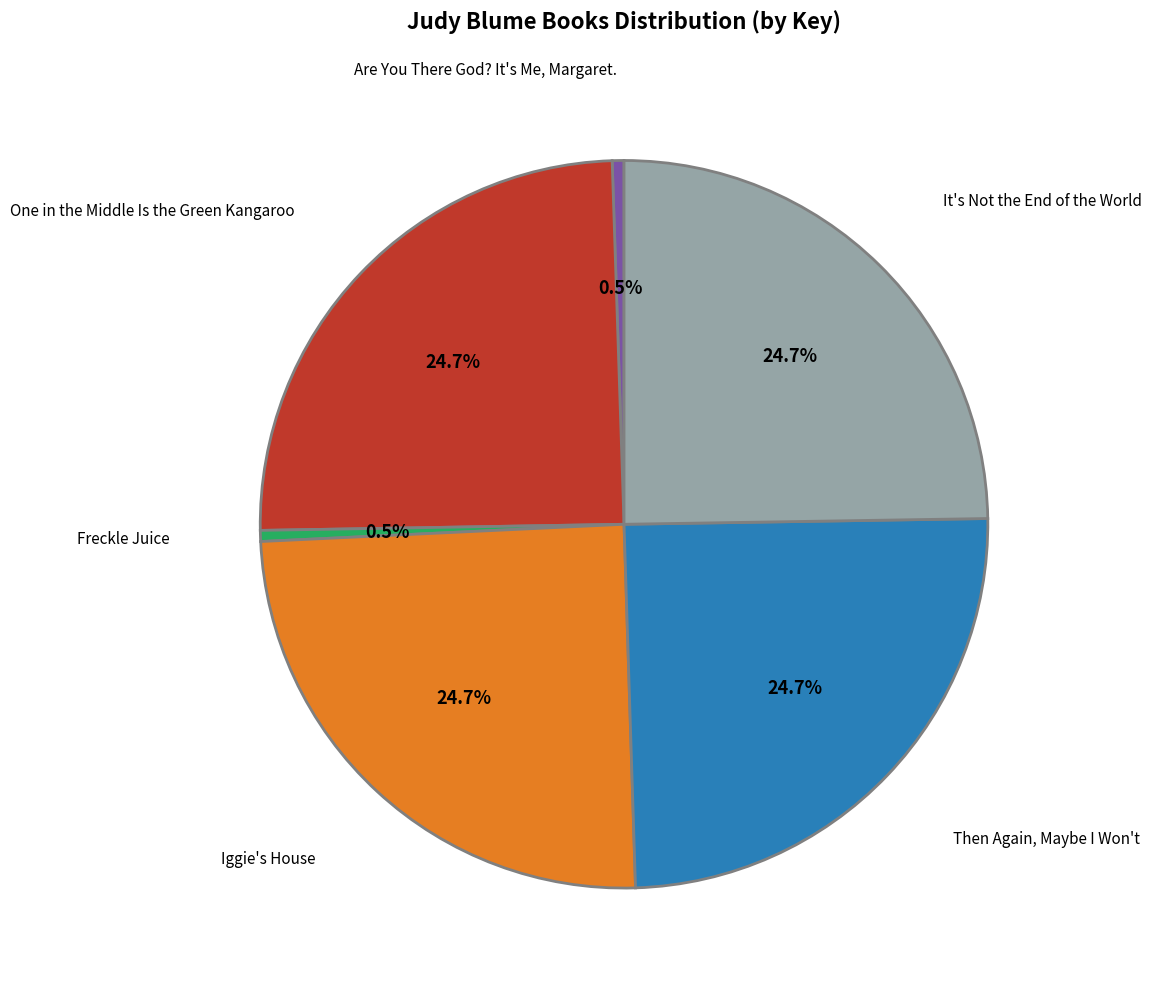

Is there a majority slice in this chart?

No